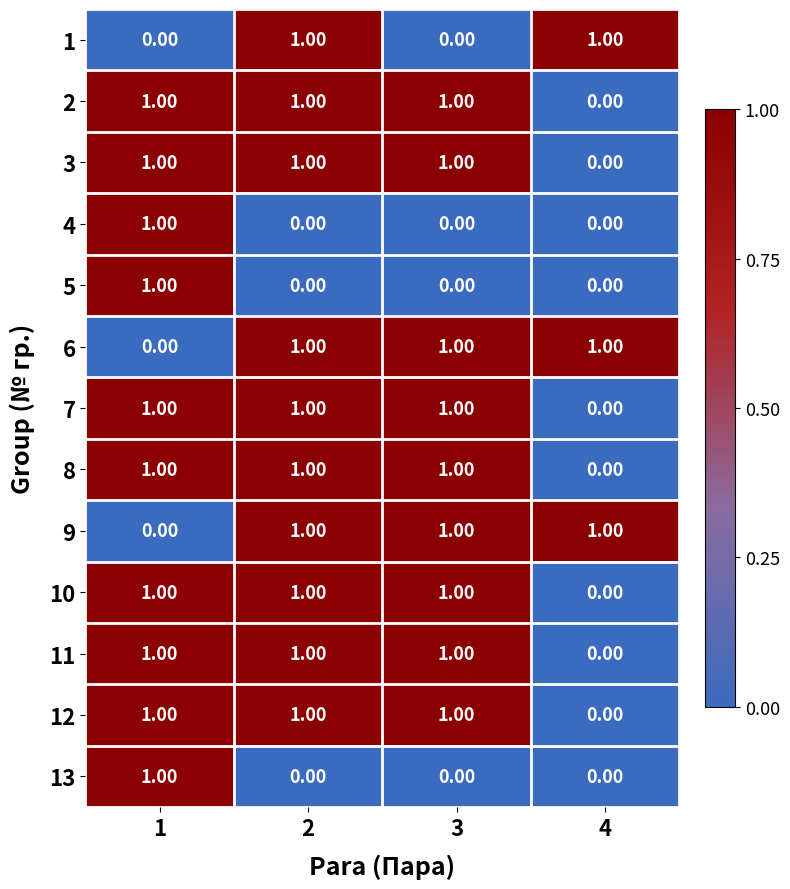

What is the total value across all series at 1?

10